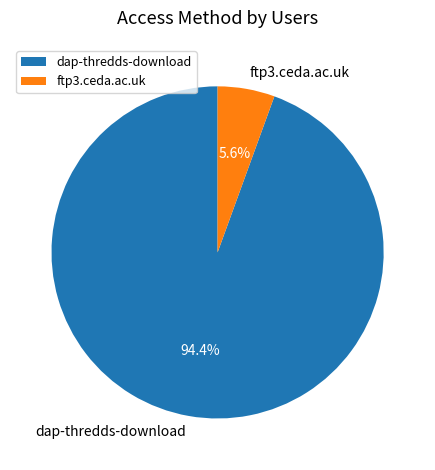

Is dap-thredds-download the majority of the pie?

Yes